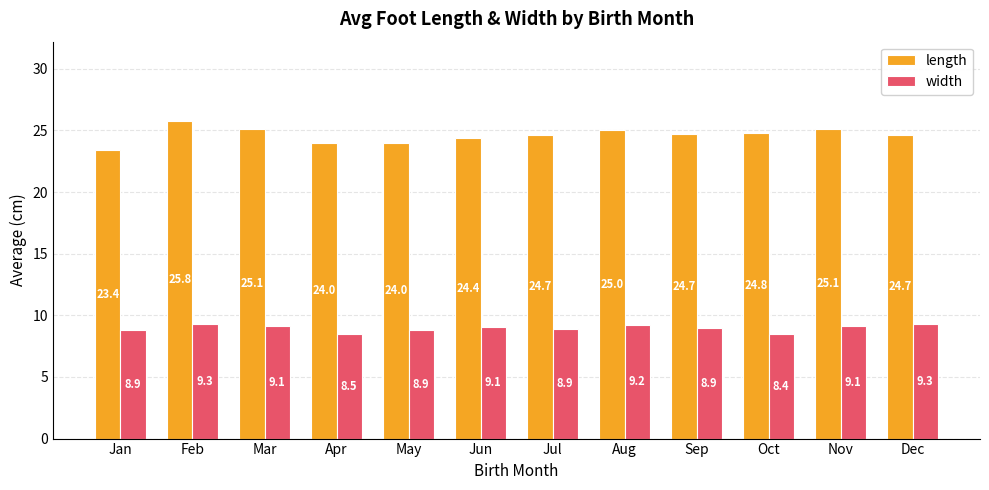

What is the lowest value of the length series?

23.4